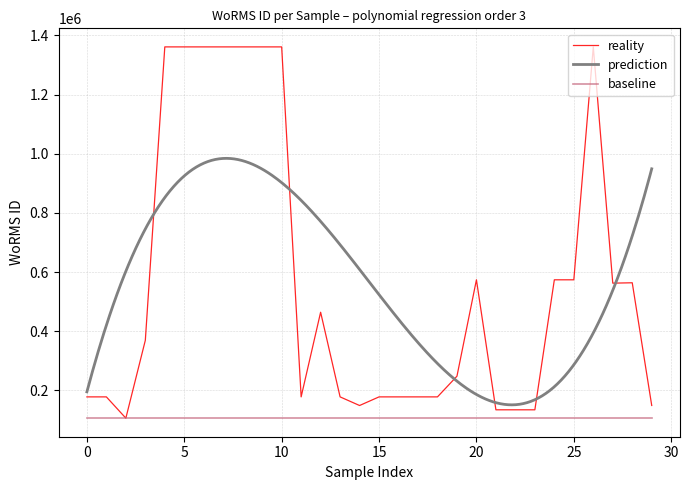

Reading left to right, list all the values displayed in this chart.

178207	178207	106289	369350	1361176	1361176	1361176	1361176	1361176	1361176	1361176	178207	464322	178207	149045	178207	178207	178207	178207	248148	573932	134529	134529	134529	573932	573932	1361176	562615	563904	149186